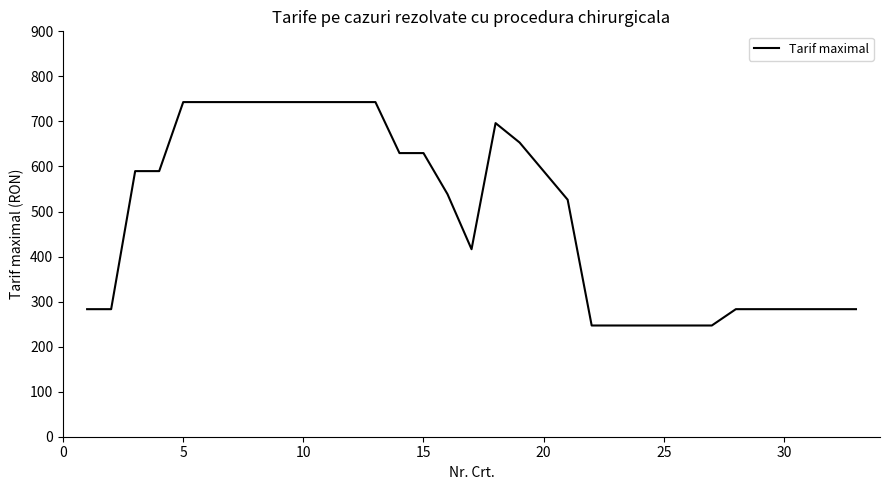

How many lines are shown in the chart?

1